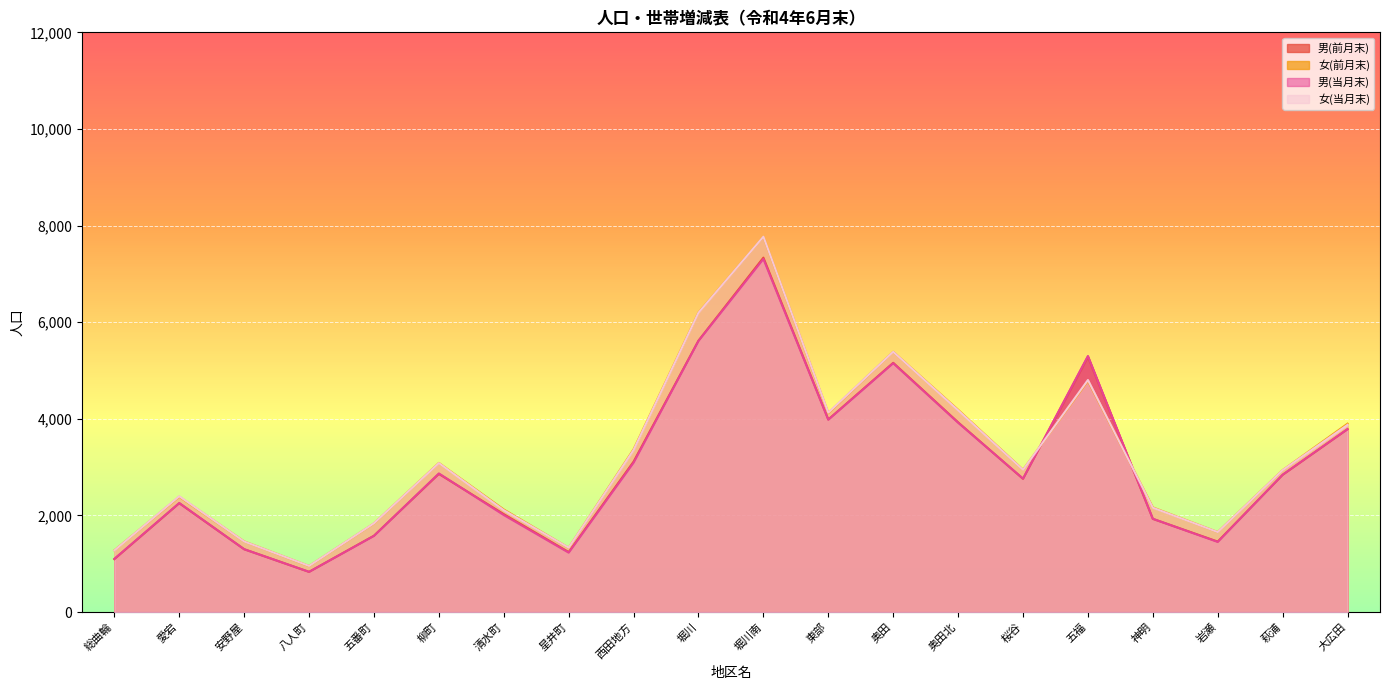

The value of 女(前月末) at 岩瀬 is 1657. True or false?

True